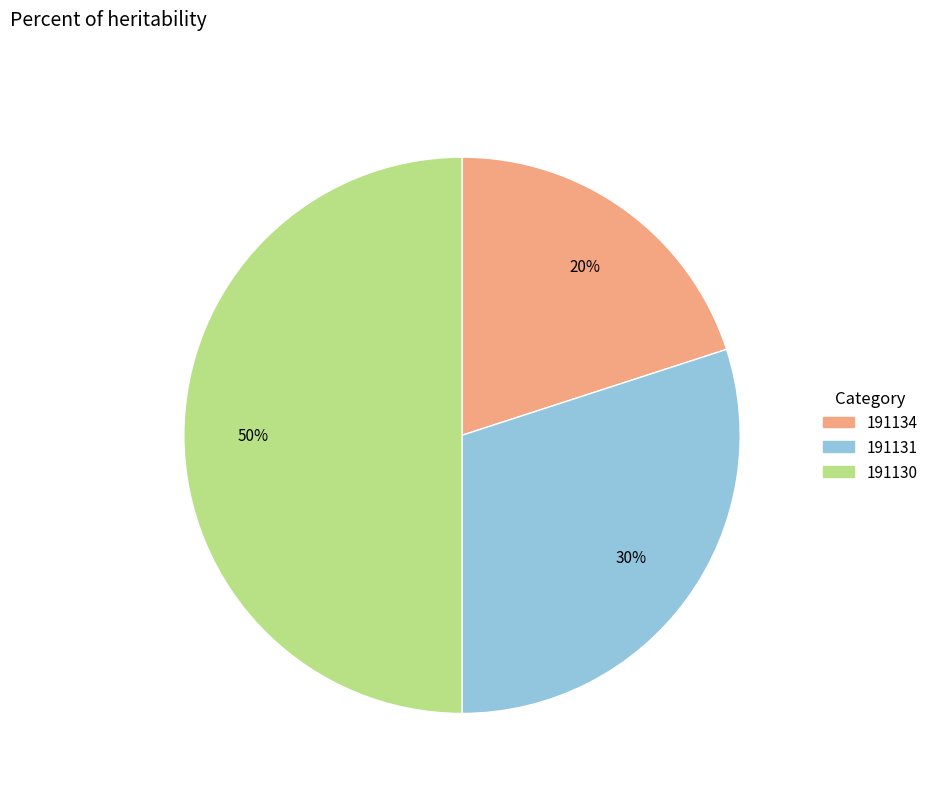

How many segments does this pie chart have?

3